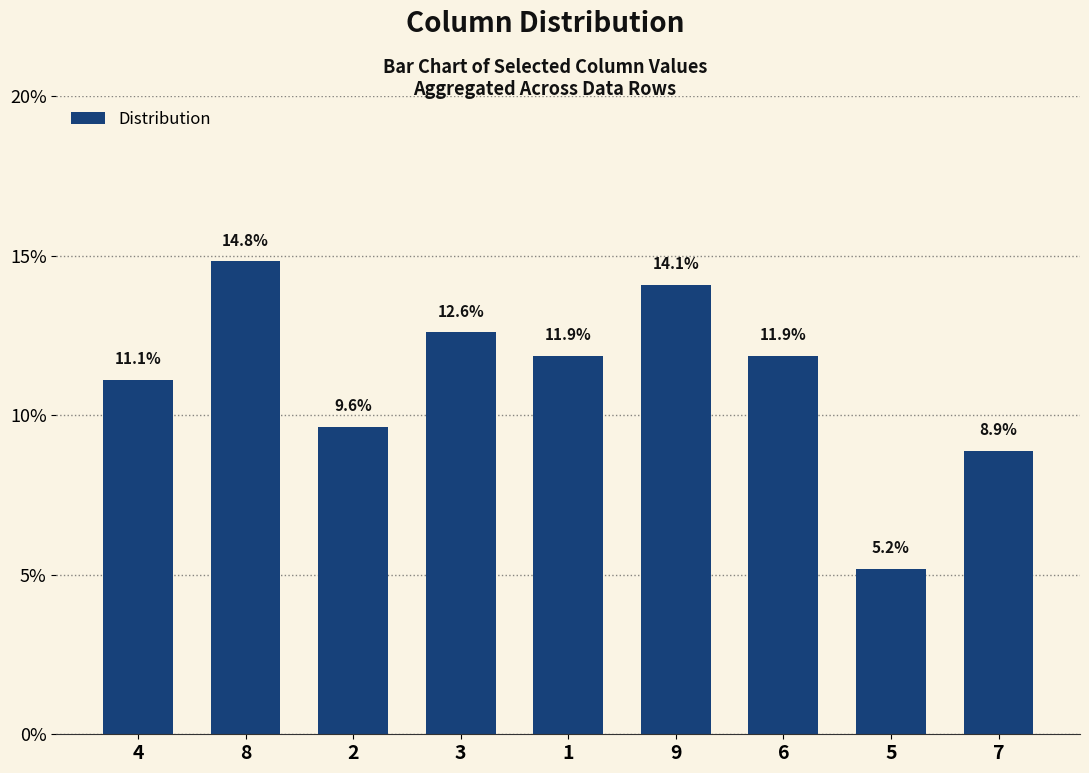

What is the minimum value shown in the chart?

5.2